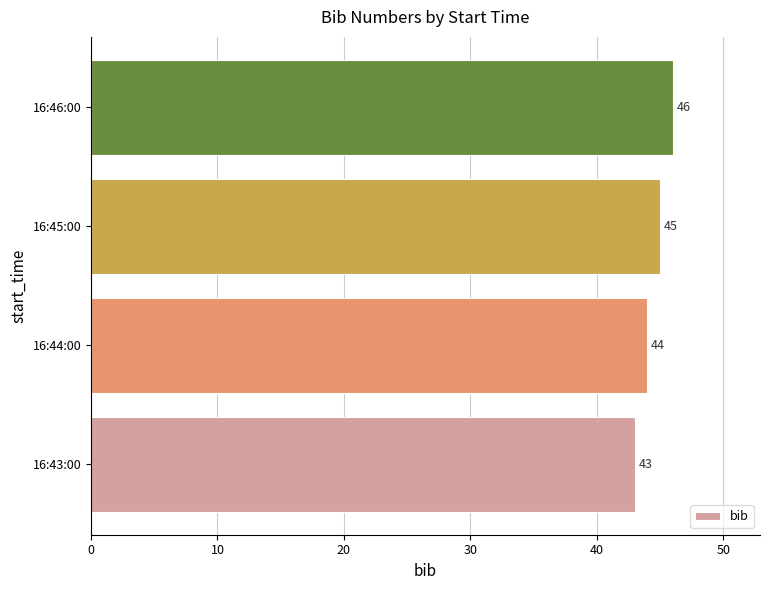

List the labels in order of value, largest first.

16:46:00, 16:45:00, 16:44:00, 16:43:00